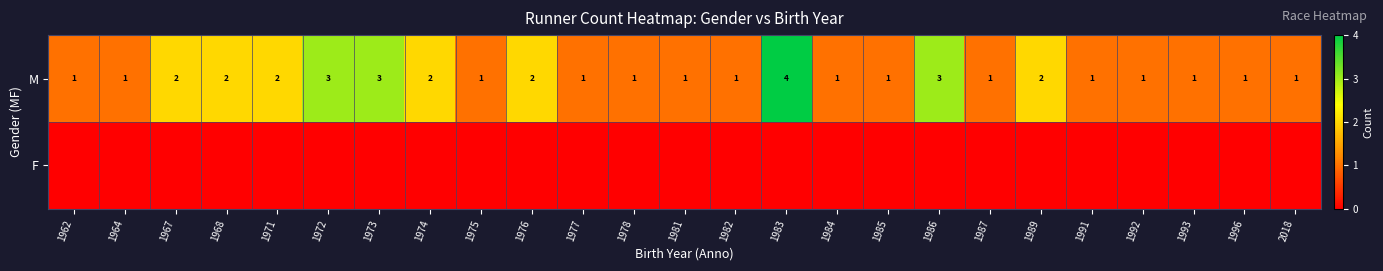

What is the difference between the maximum and second lowest values in the M series?

3